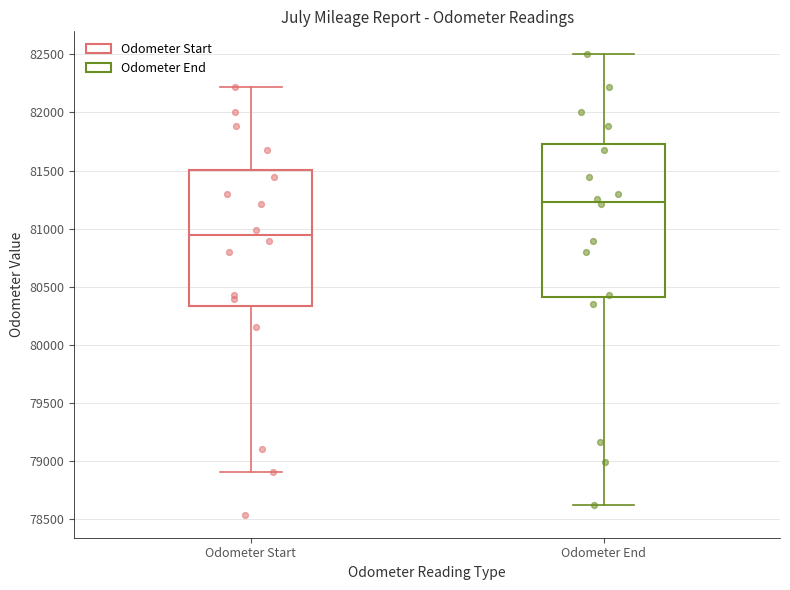

Which box is the tallest, from its lower edge to its upper edge?

Odometer End